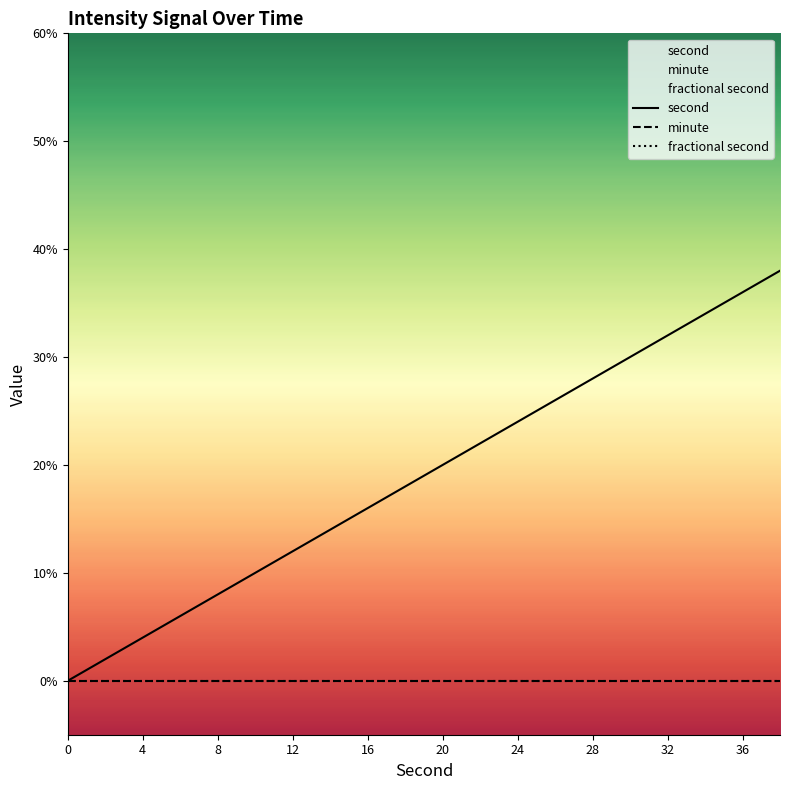

At which category is the sum across all series the highest?

38